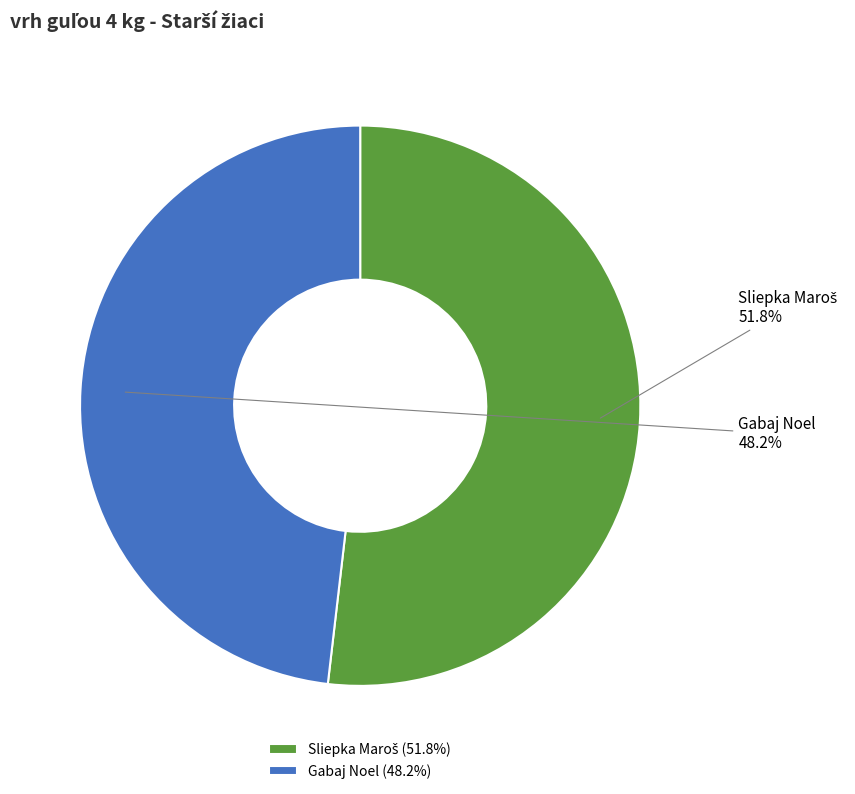

How many slices are in this pie chart?

2